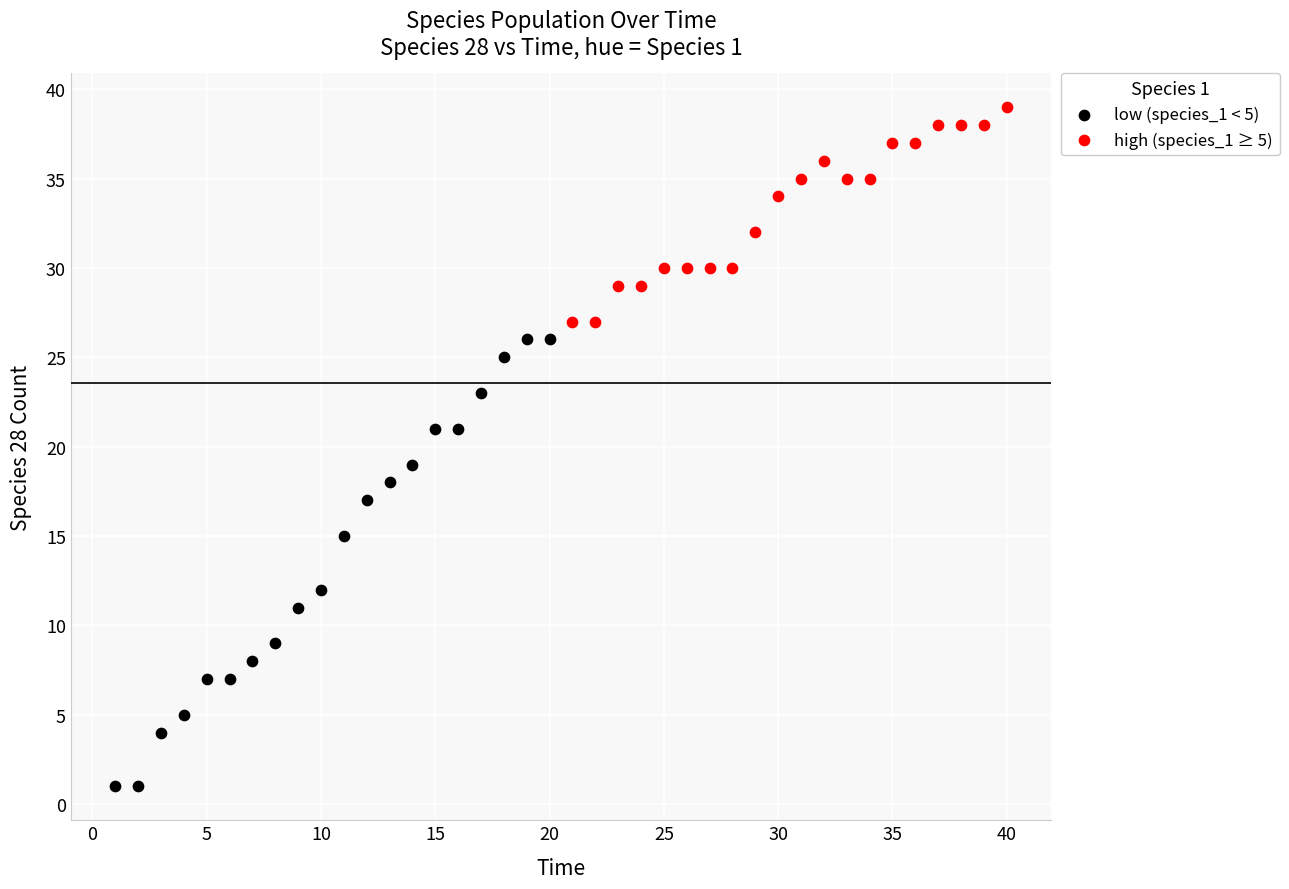

Which series contains the highest Y value?

high (species_1 ≥ 5)